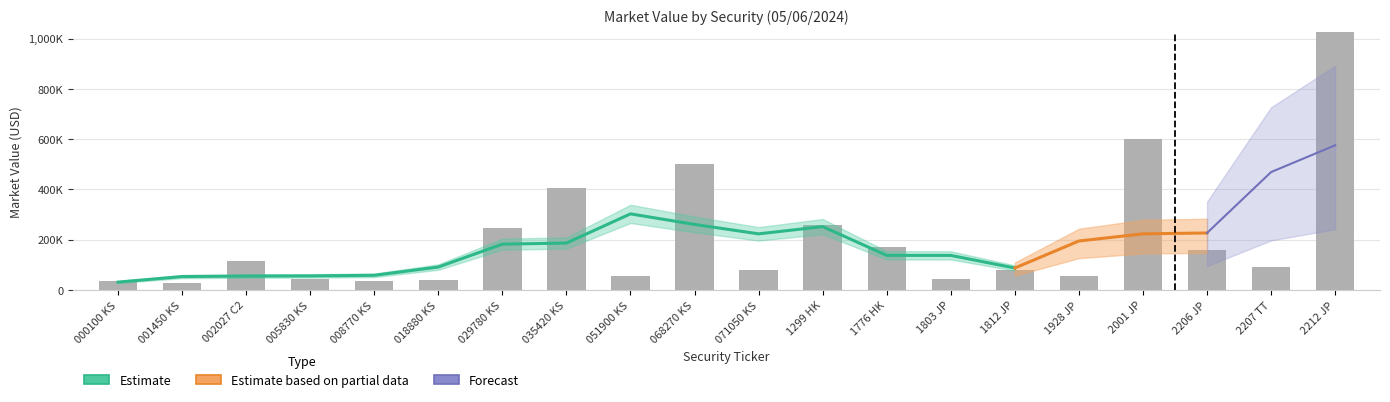

How many data points does each series have?

20